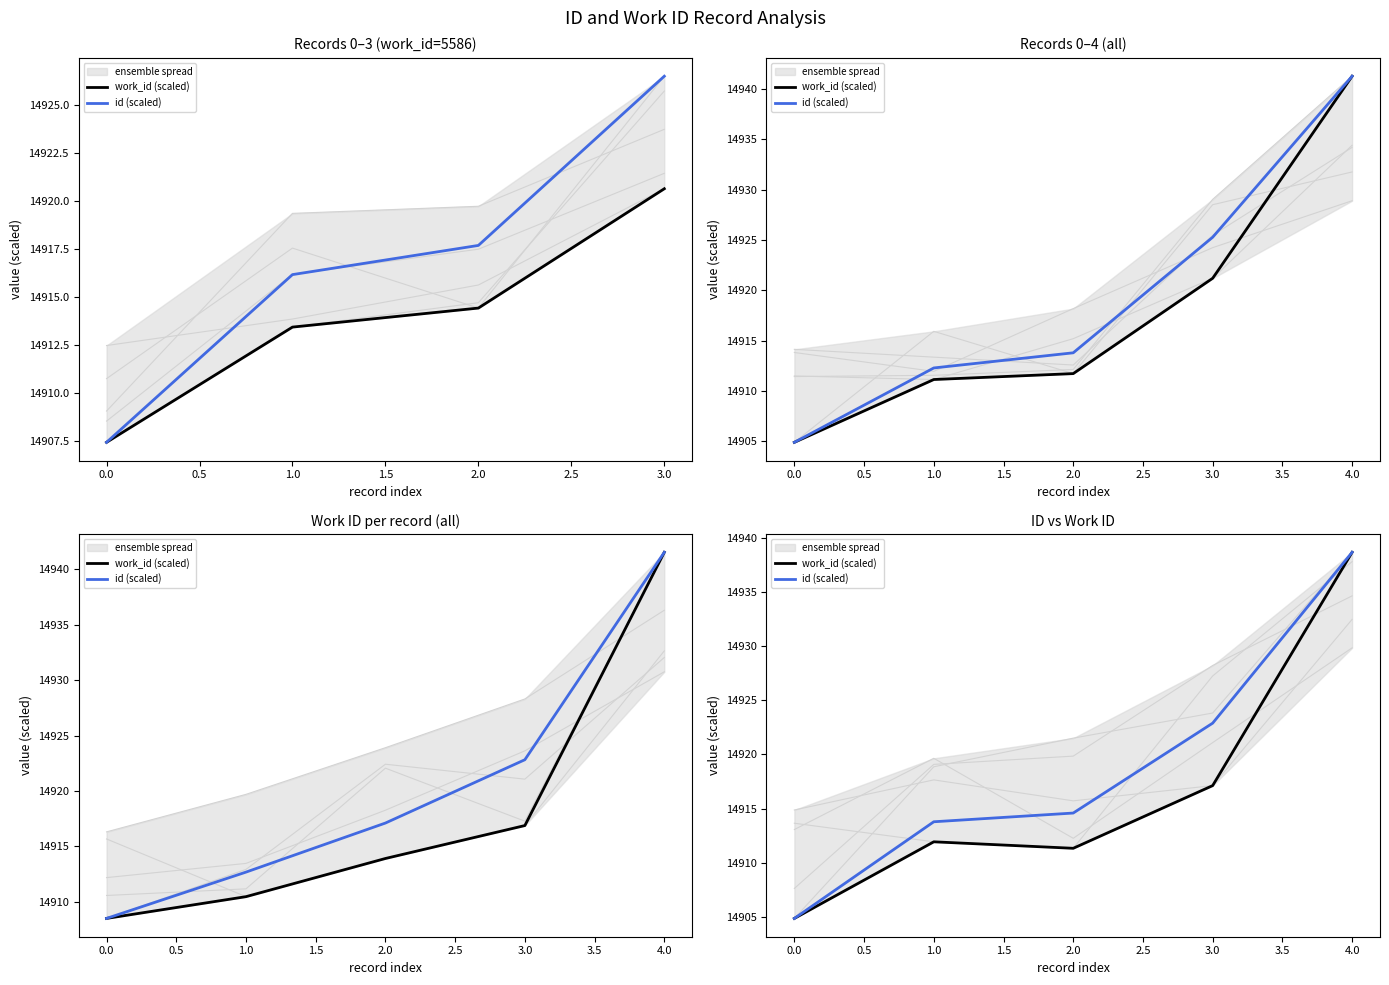

How many lines are shown in the chart?

2